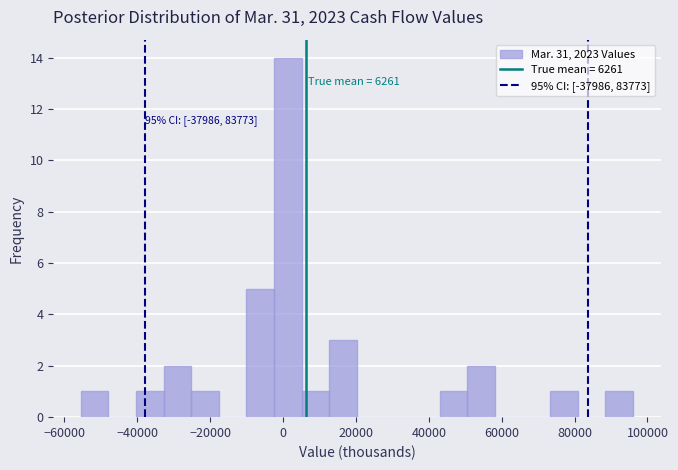

Around what value on the x-axis is the tallest bar? Give the approximate position of its centre, as read against the axis.

2000